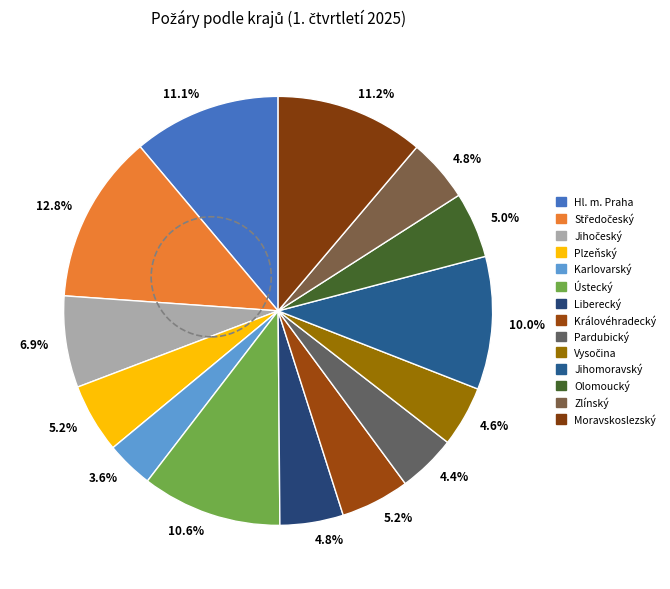

How many segments does this pie chart have?

14